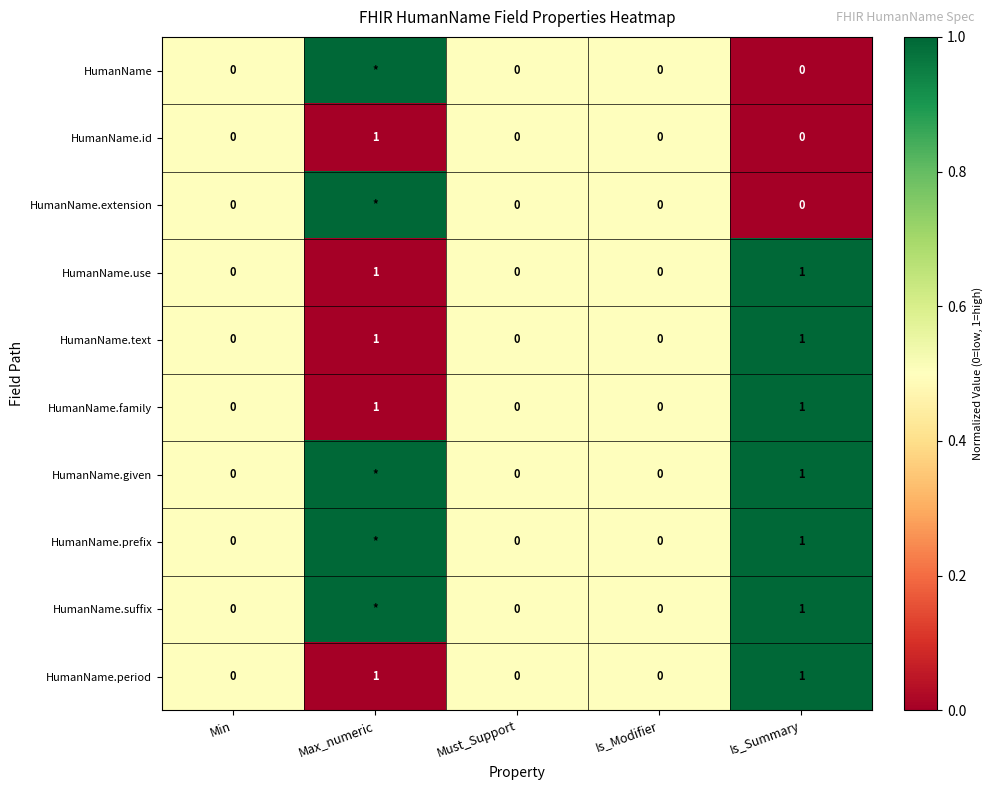

How many HumanName.id values are between 0 and 1?

5